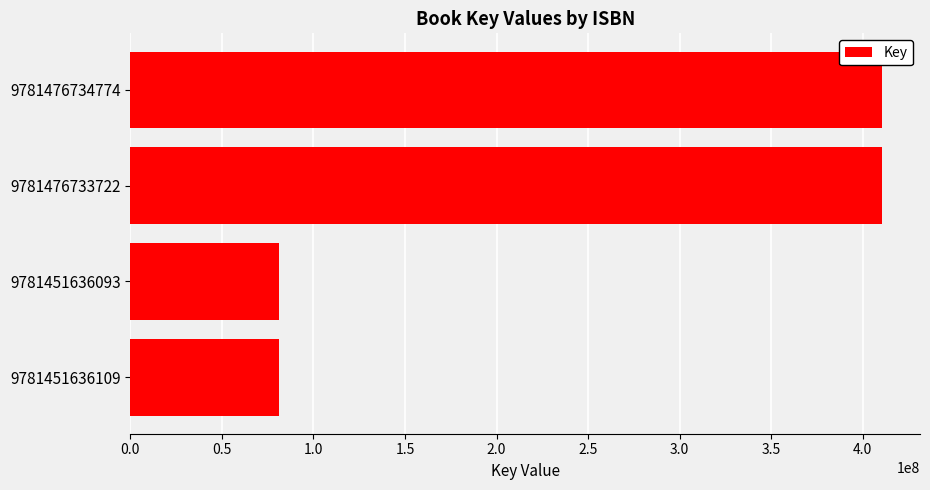

Reading bottom to top, transcribe all the data shown in this chart.

9781451636109=81342207	9781451636093=81342207	9781476733722=410737319	9781476734774=410737319